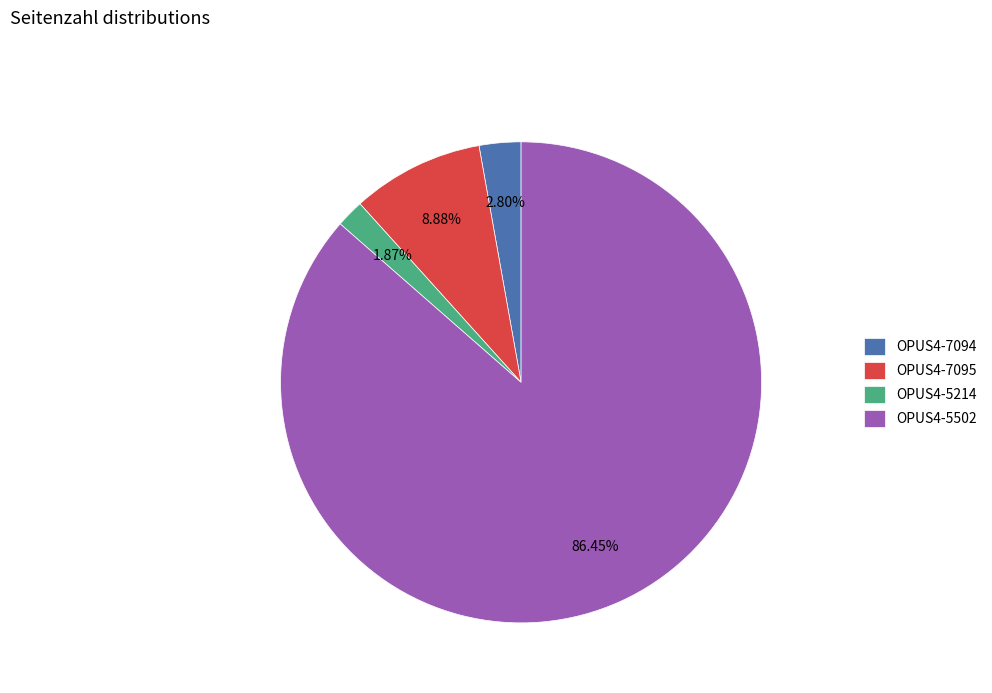

How much of the chart is everything except OPUS4-5214?

98.1%